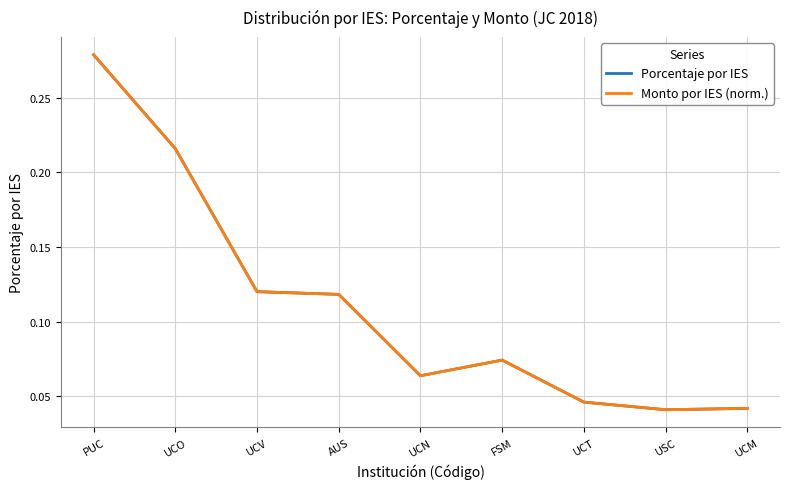

Which series has the largest total across all categories?

Porcentaje por IES